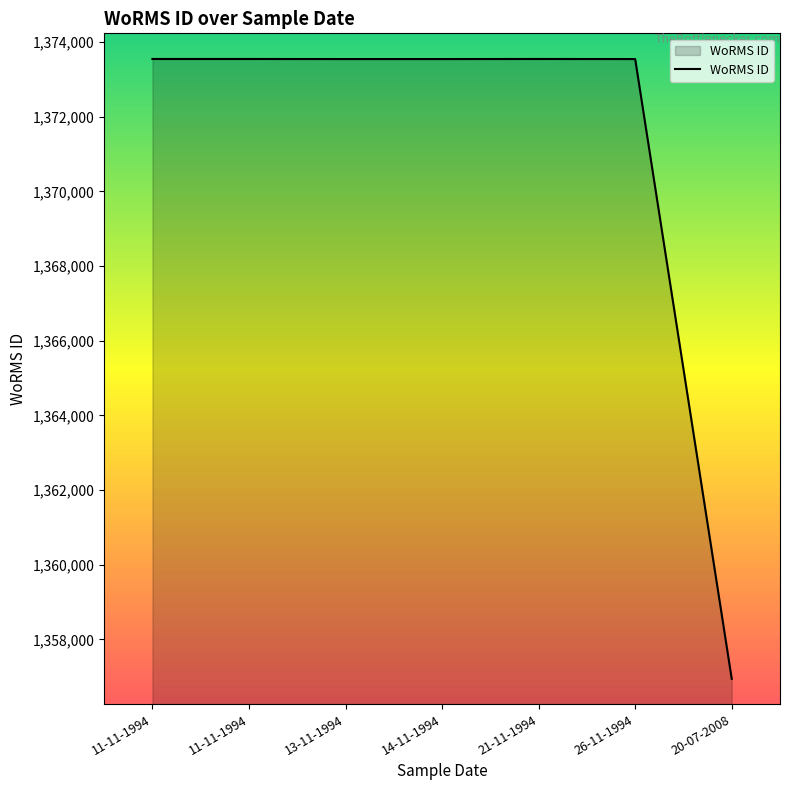

Does the chart display data point markers on the line(s)?

No